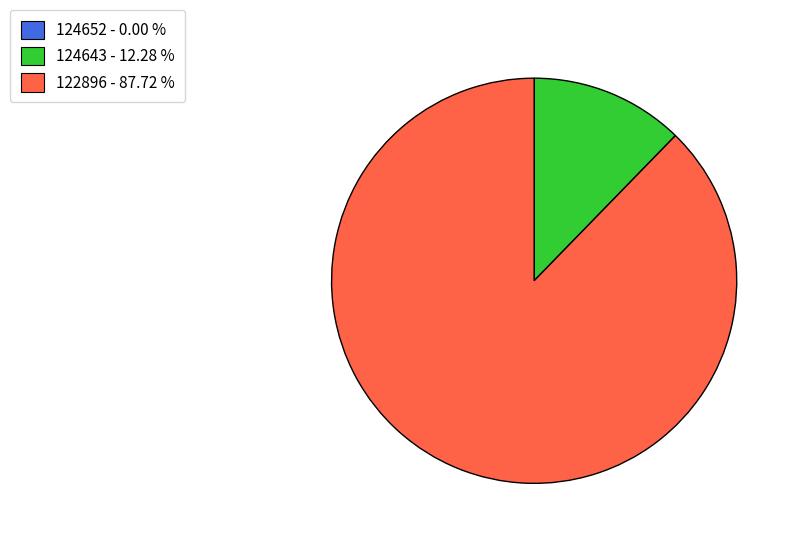

Which category has the biggest portion of the pie?

122896 - 87.72 %